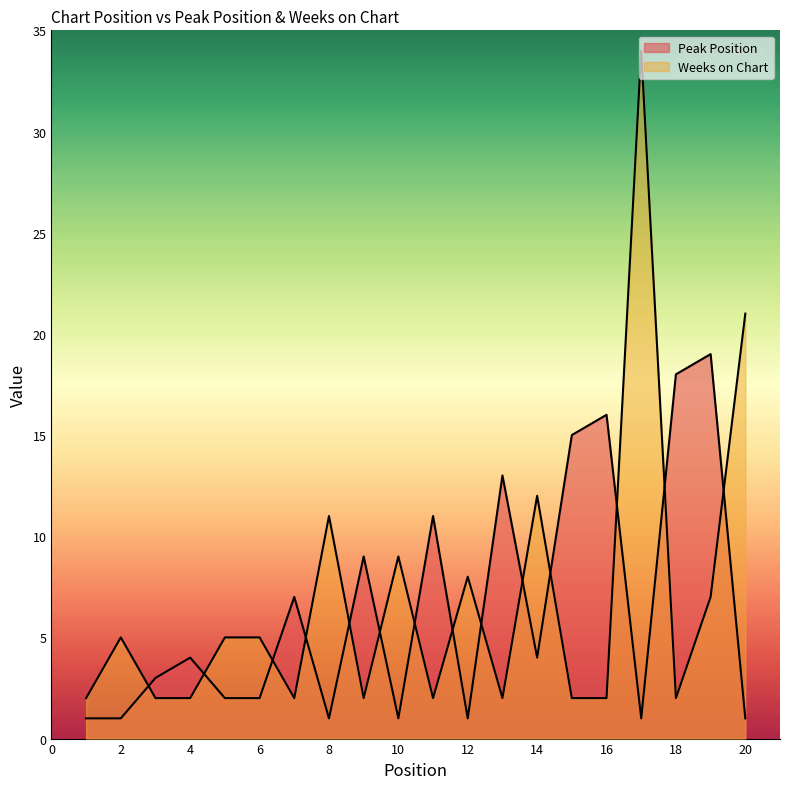

True or false: Peak Position has a value of 7 at 7.

True